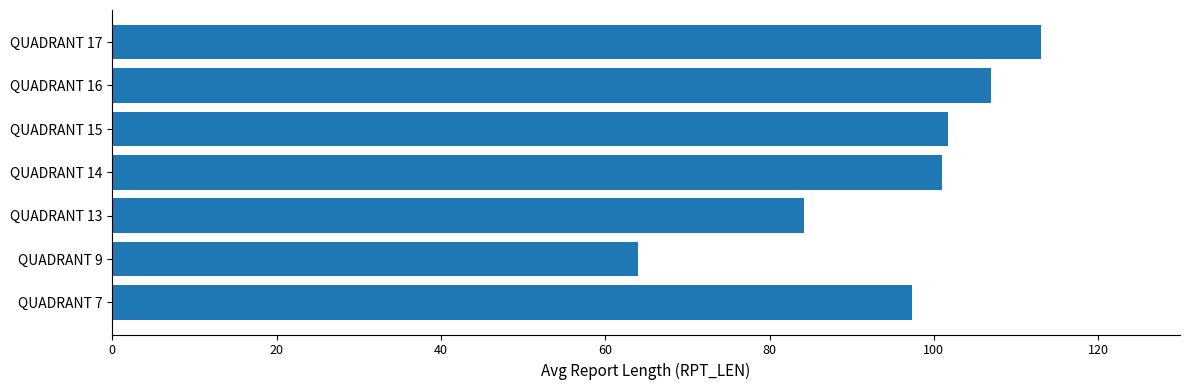

At which category does the chart reach its minimum across all series?

QUADRANT 9